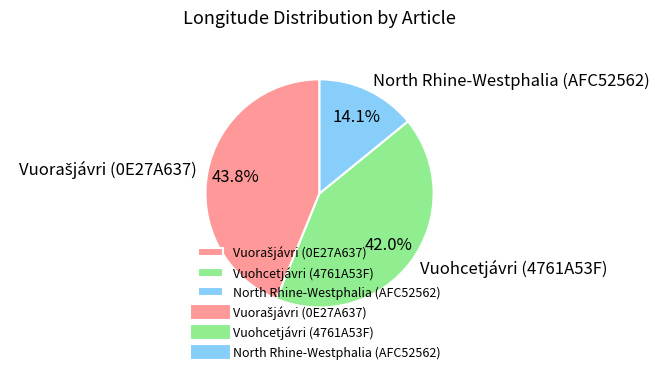

Which slice is the smallest?

North Rhine-Westphalia (AFC52562)